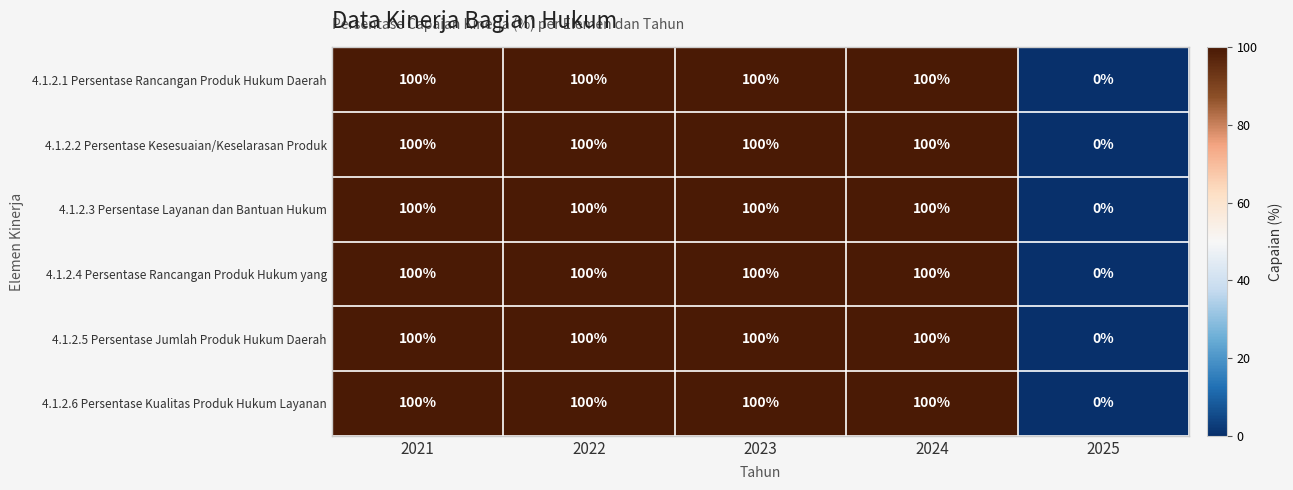

What is the sum of all 4.1.2.4 Persentase Rancangan Produk Hukum yang values?

400